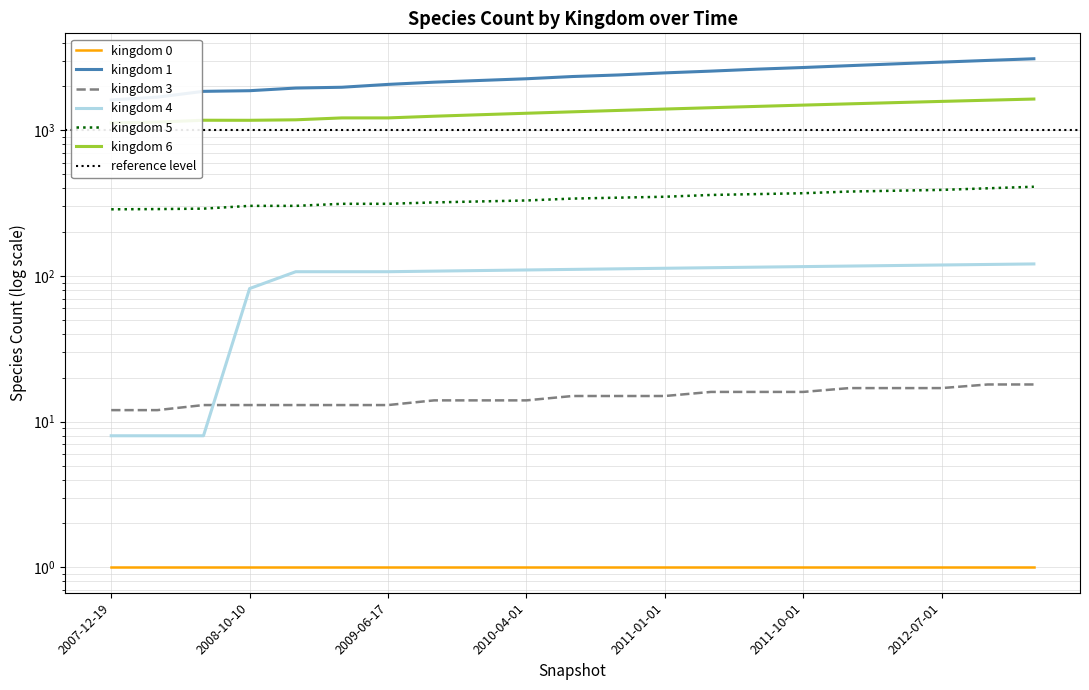

What is the greatest value displayed?

3100